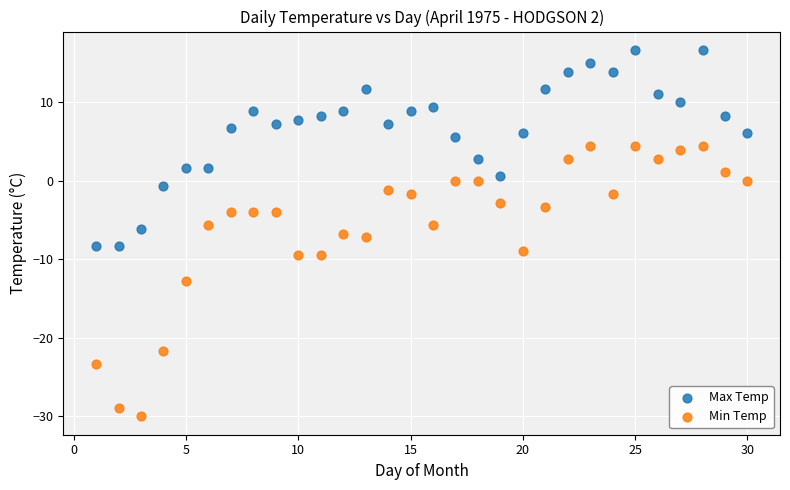

Across all data points, what is the range of Y values (max minus min)?

46.7